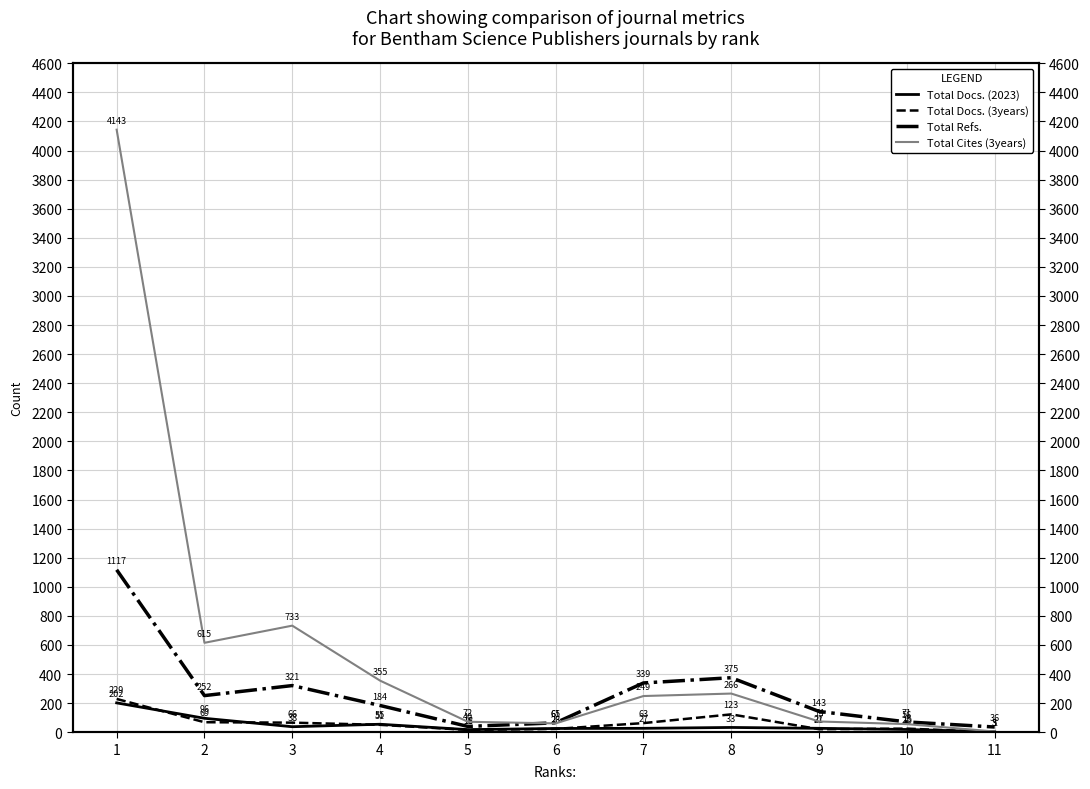

What is the spread (max minus min) of values at 9?

122